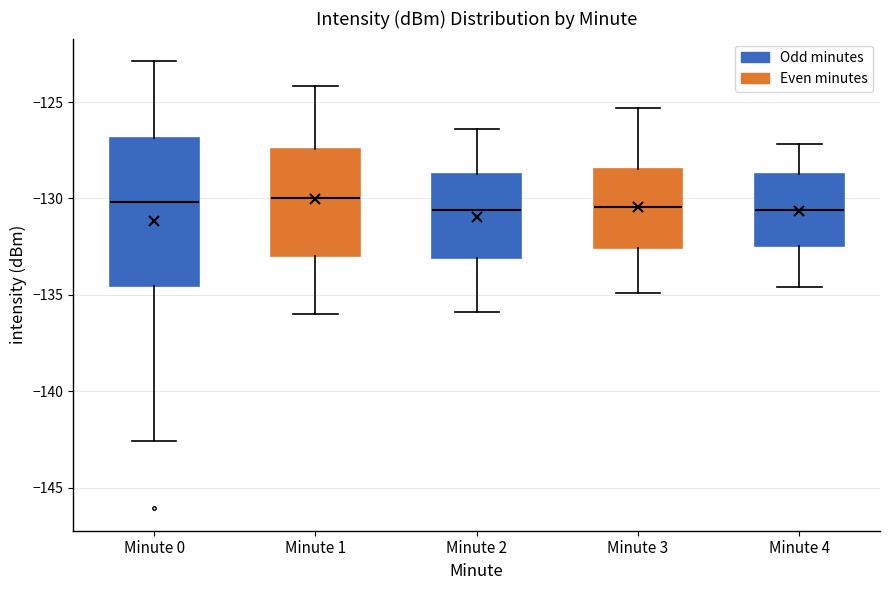

Reading left to right, transcribe this box plot: for each box, give where its median line is, the range the box spans, and where its two whiskers end, as read against the y-axis. The values are not printed on the chart, so give them approximately, as read against the axis.

Minute 0: median -130.0, box -134.5 to -127.0, whiskers -142.5 to -123.0
Minute 1: median -130.0, box -133.0 to -127.5, whiskers -136.0 to -124.0
Minute 2: median -130.5, box -133.0 to -128.5, whiskers -136.0 to -126.5
Minute 3: median -130.5, box -132.5 to -128.5, whiskers -135.0 to -125.5
Minute 4: median -130.5, box -132.5 to -128.5, whiskers -134.5 to -127.0